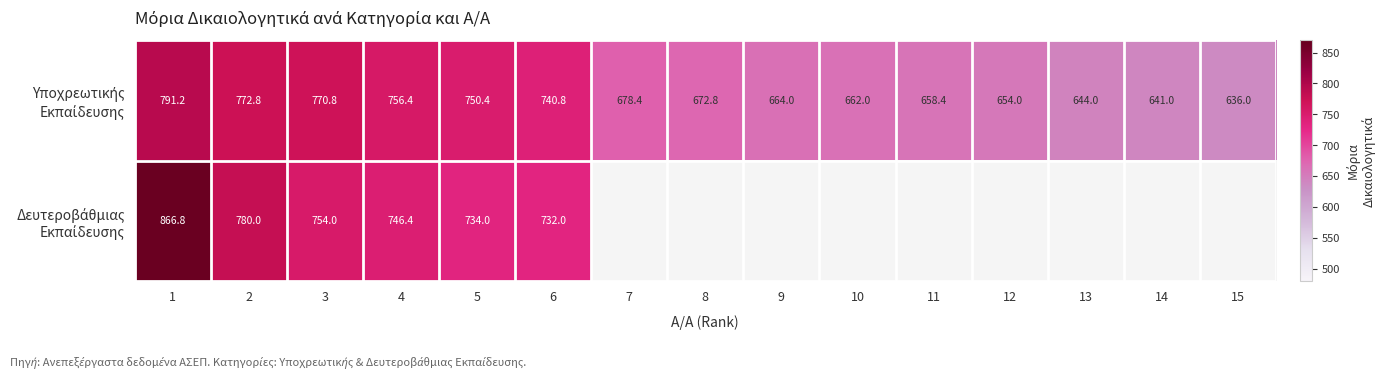

What is the difference between the highest and lowest values at 3?

16.8